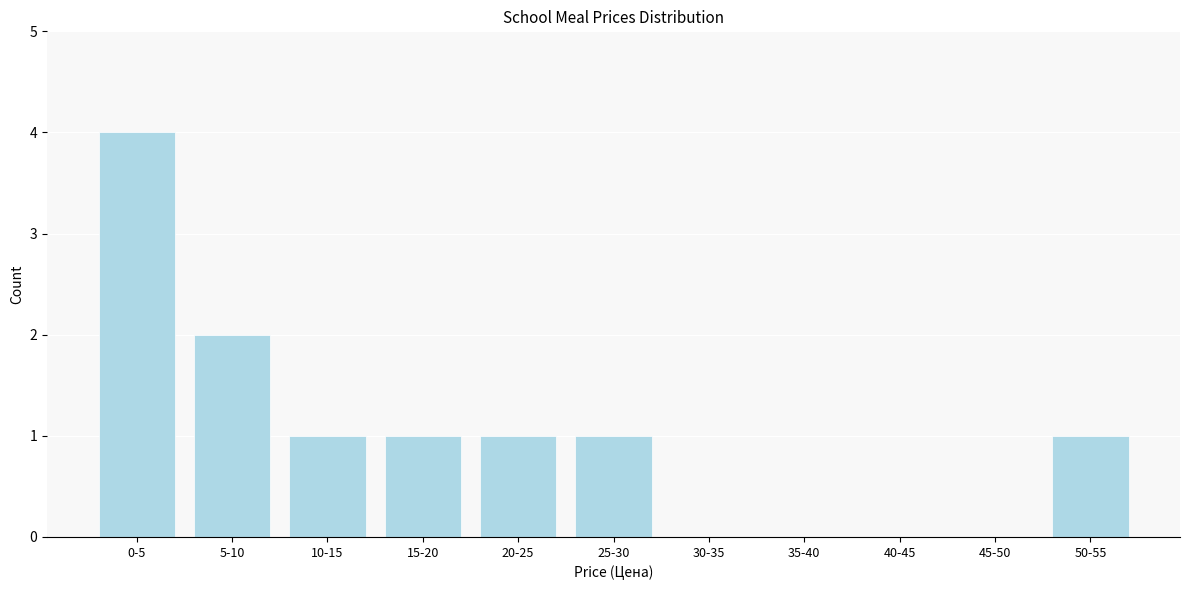

Reading left to right, extract all data points from this chart.

0-5=4	5-10=2	10-15=1	15-20=1	20-25=1	25-30=1	30-35=0	35-40=0	40-45=0	45-50=0	50-55=1